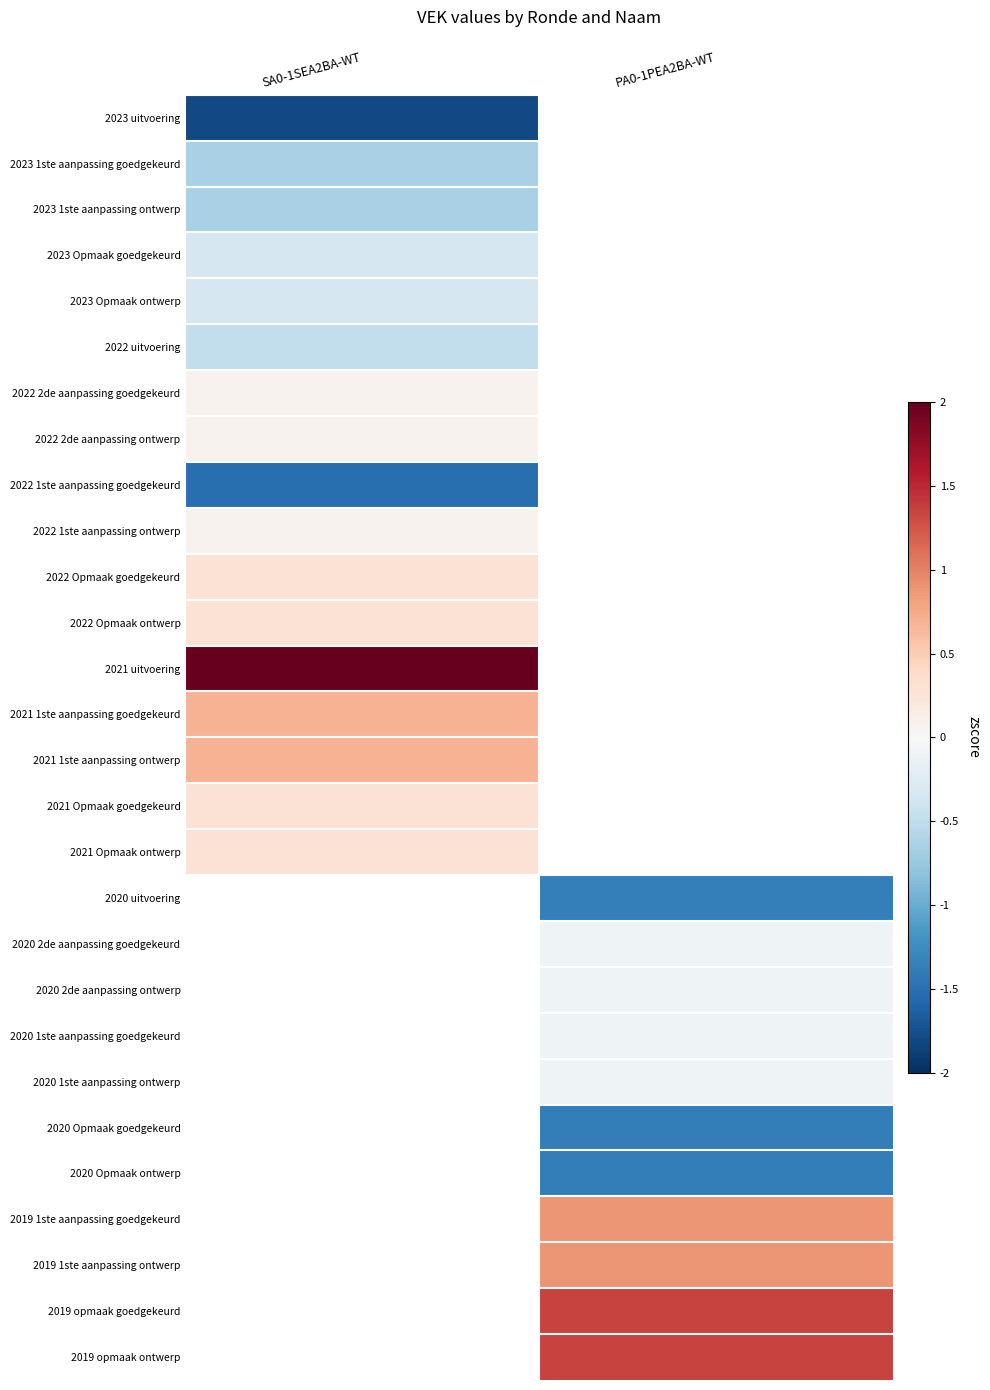

At how many categories does at least one series exceed 0?

2